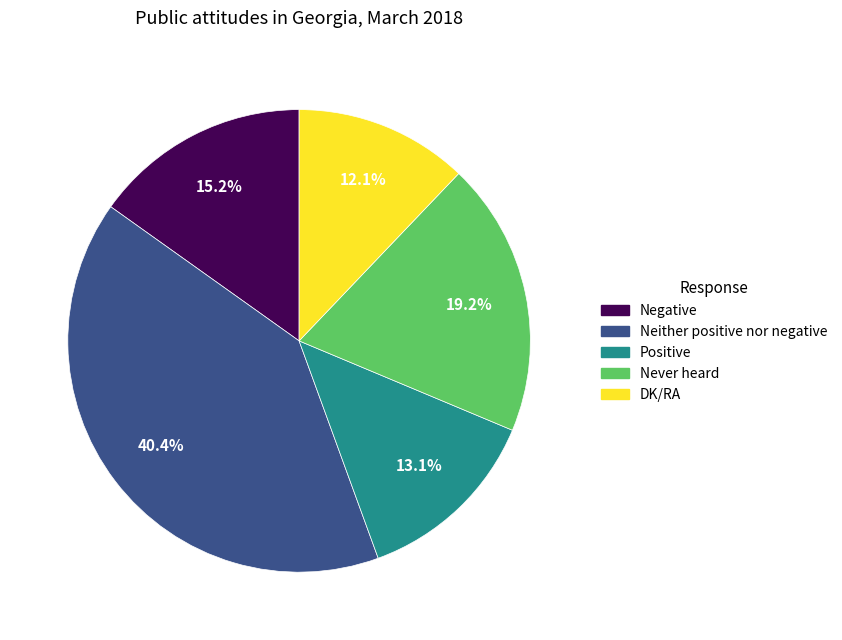

Does Negative represent more than half of the total?

No